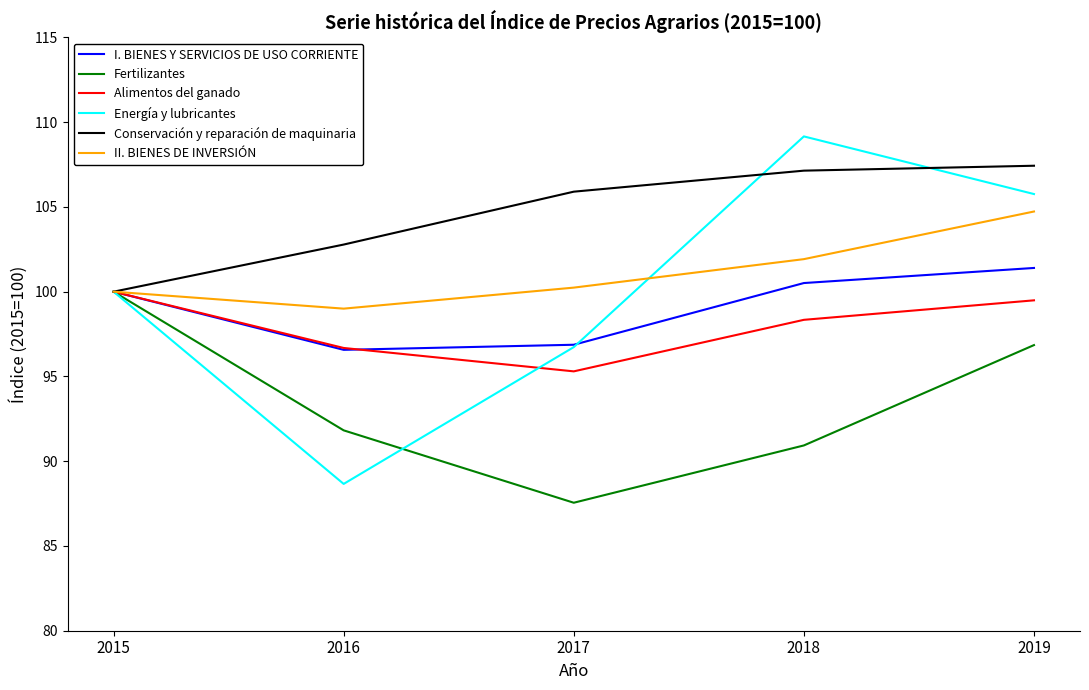

At 2018, list the series in order from smallest to largest.

Fertilizantes, Alimentos del ganado, I. BIENES Y SERVICIOS DE USO CORRIENTE, II. BIENES DE INVERSIÓN, Conservación y reparación de maquinaria, Energía y lubricantes